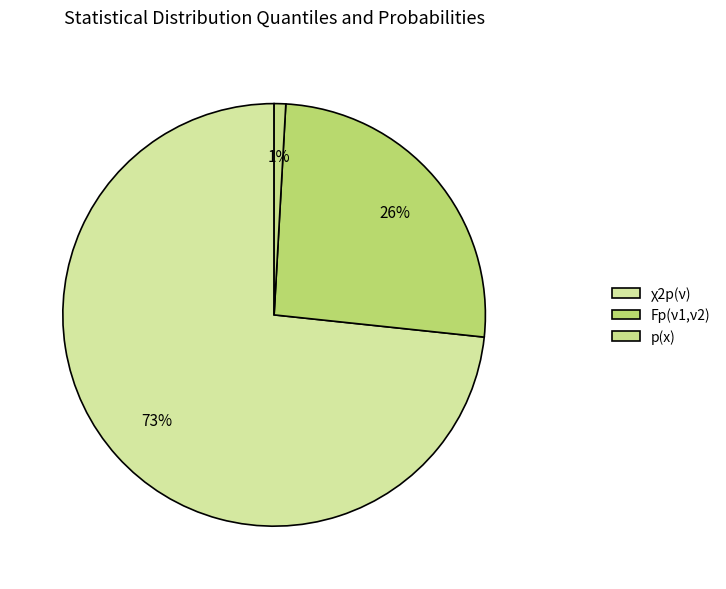

What is the majority slice?

χ2p(ν)